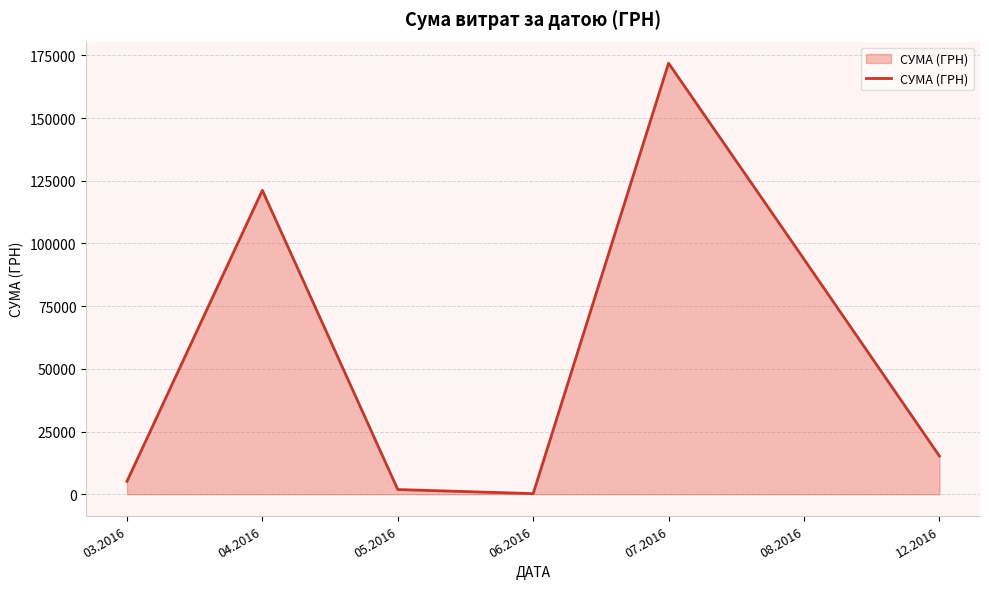

True or false: the data shows 93755.5 at 08.2016.

True